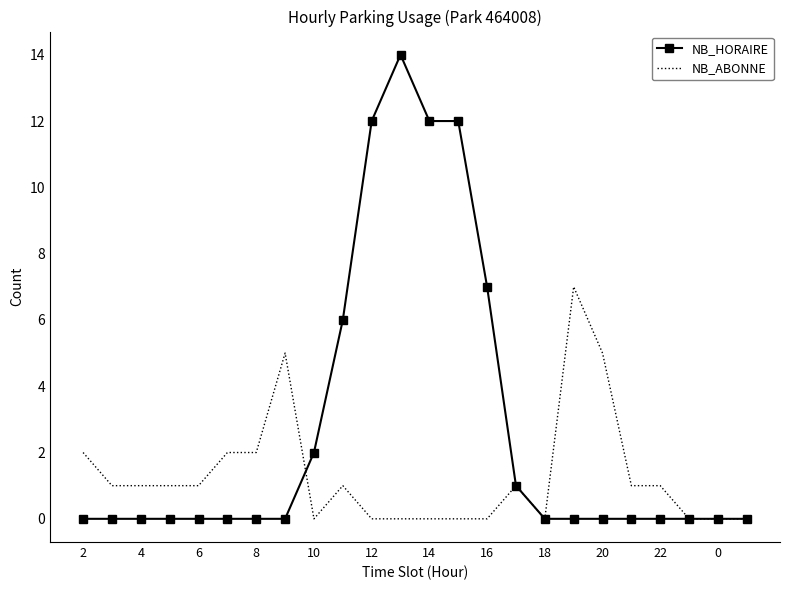

What is the highest value of the NB_HORAIRE series?

14